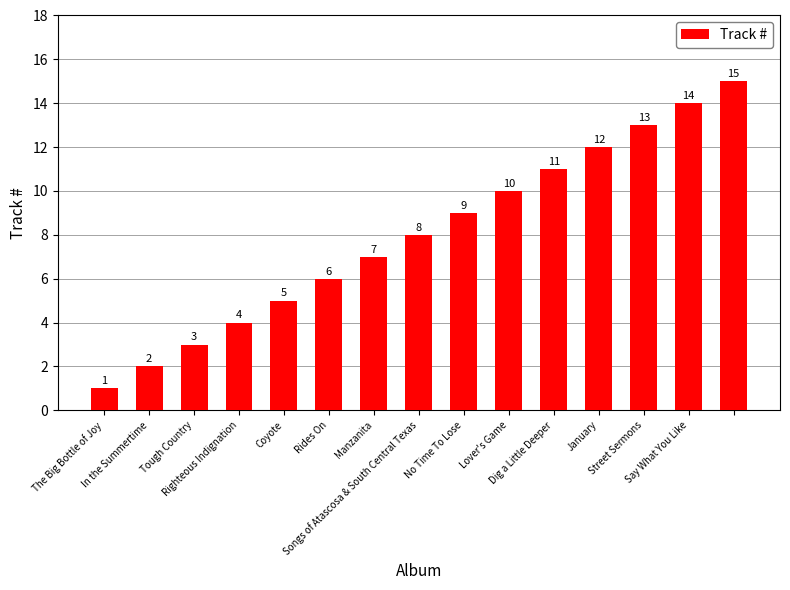

What is the sum of all values?

120